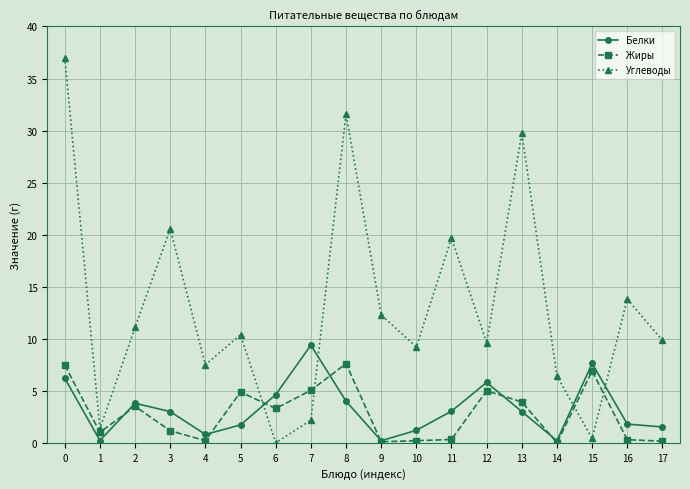

Which series has the widest spread of values?

Углеводы